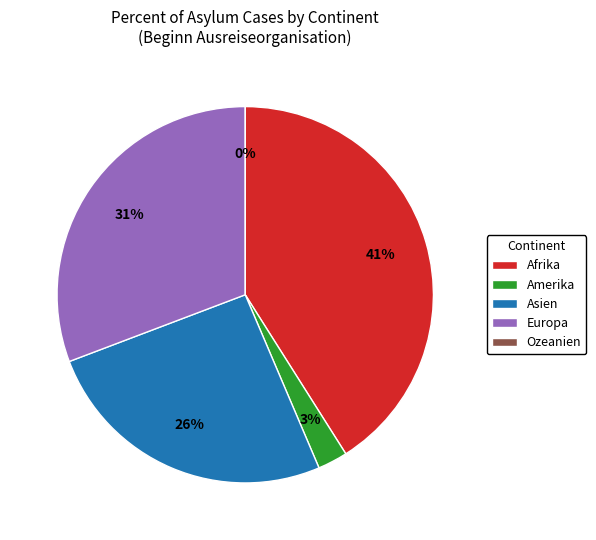

What percentage is NOT represented by Afrika?

59.0%